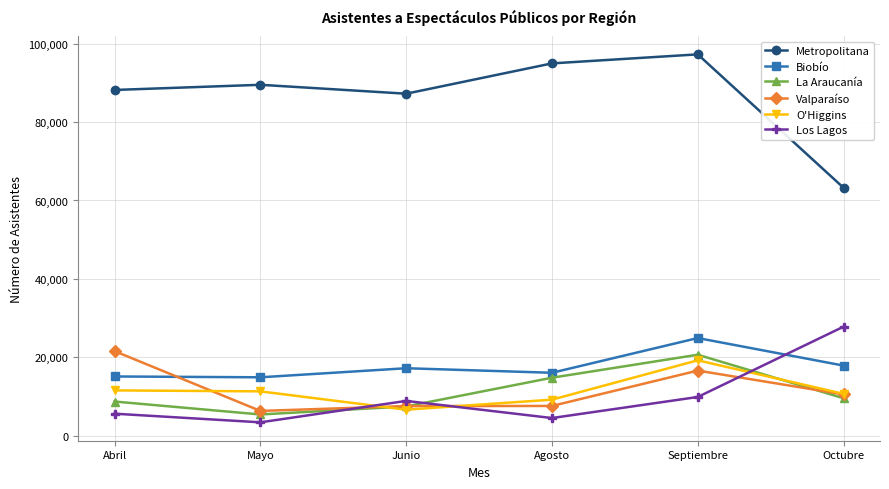

True or false: Metropolitana and Biobío cross at least once.

False